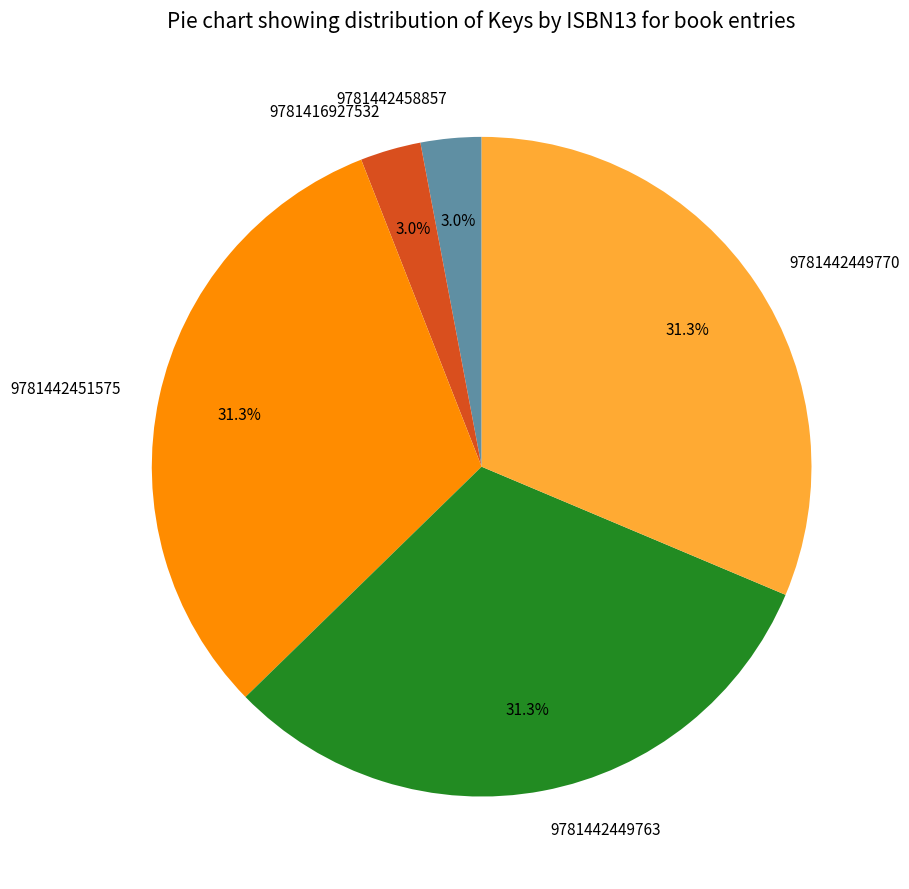

Is 9781442449770 the majority of the pie?

No